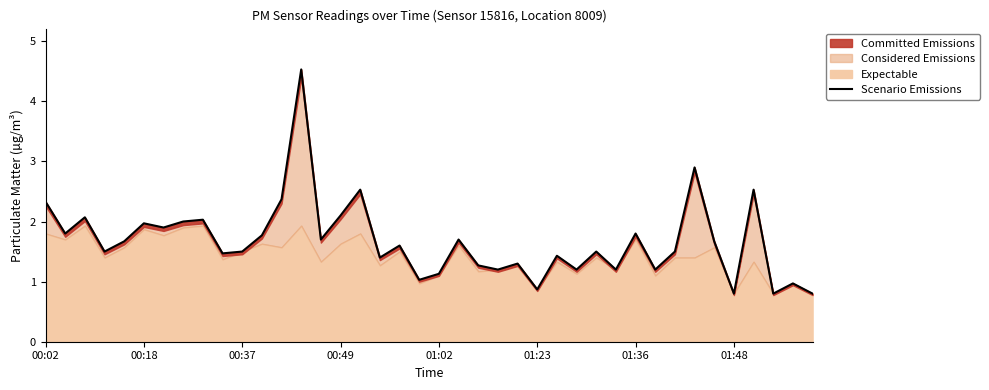

What value does the data have at 13?

4.5